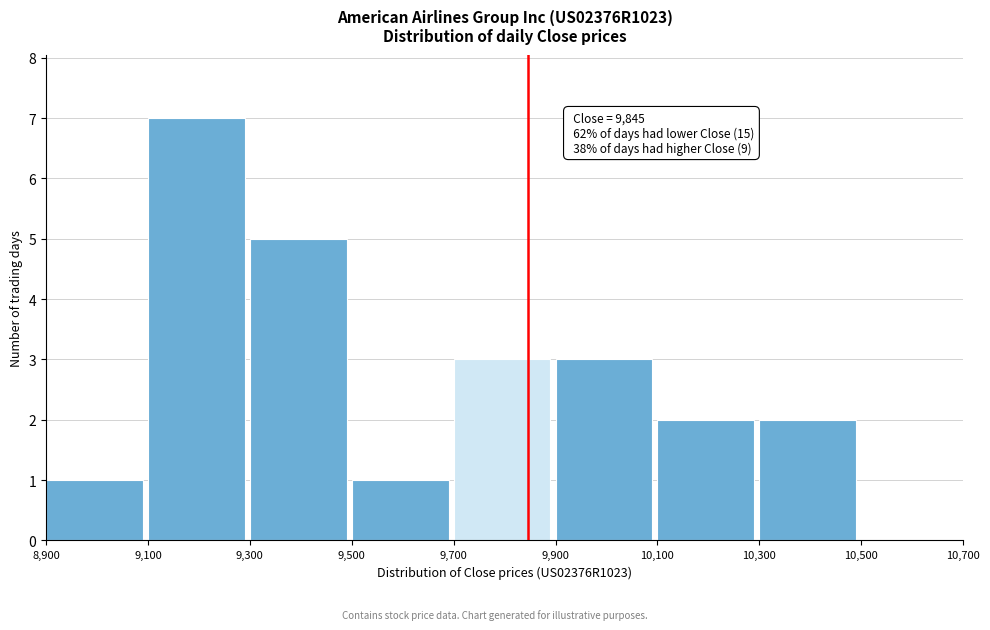

Over which range of the x-axis is the bar tallest?

9,100 to 9,300